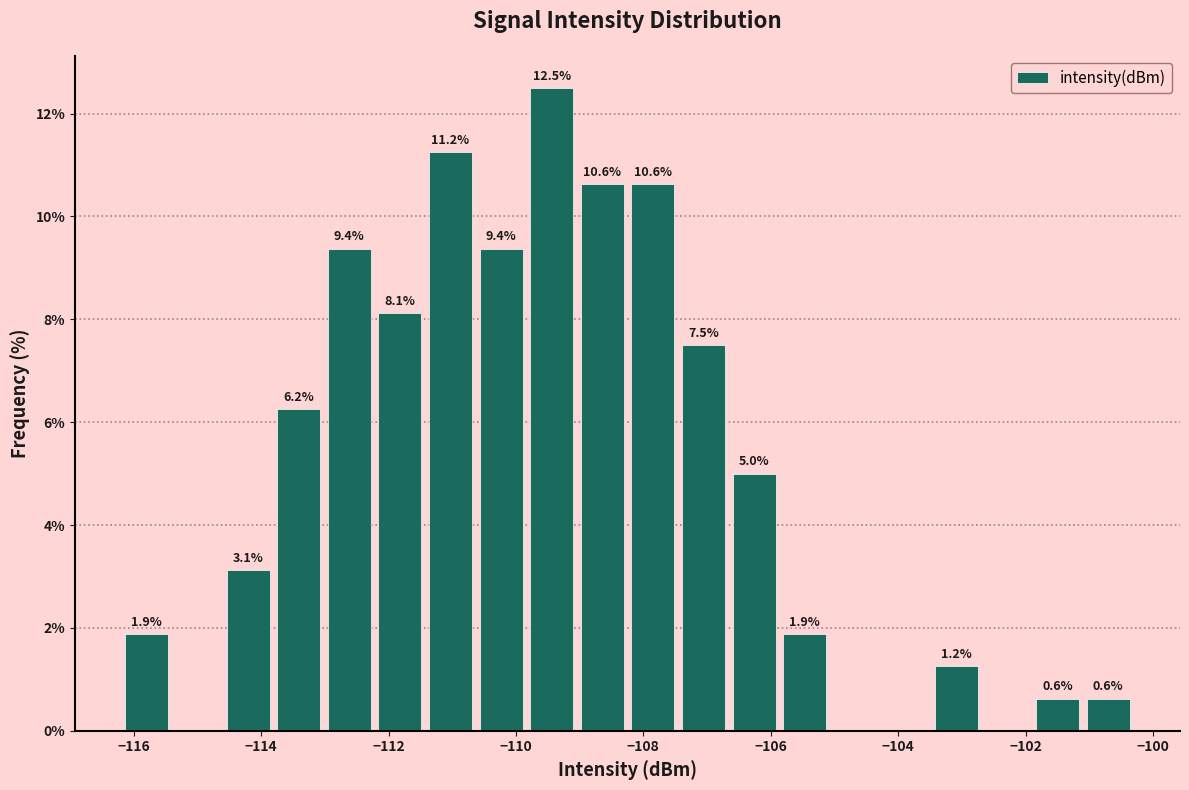

Around what value on the x-axis is the tallest bar? Give the approximate position of its centre, as read against the axis.

-109.4